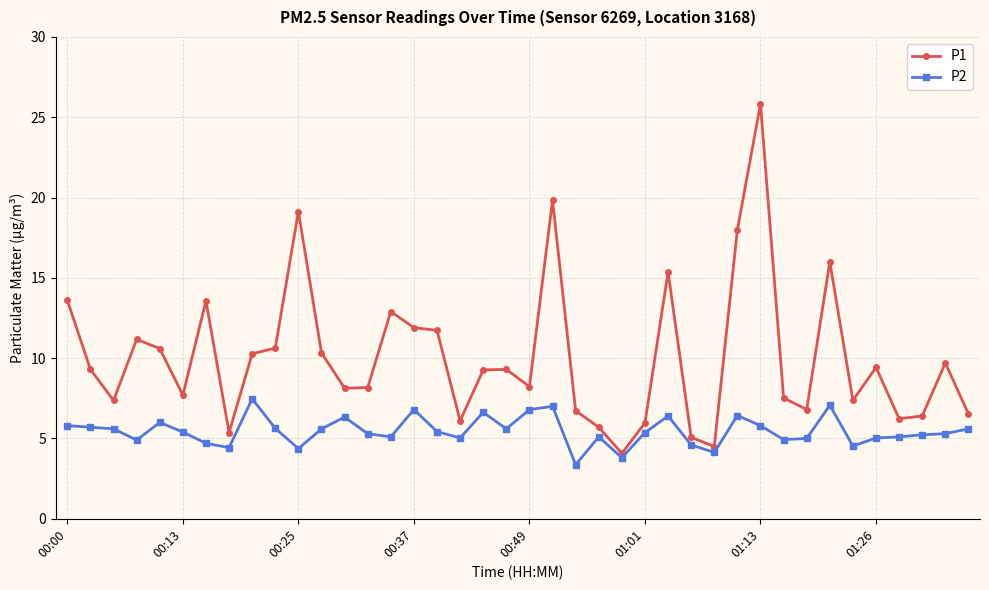

True or false: P1 has more than 1 interior local peaks.

True